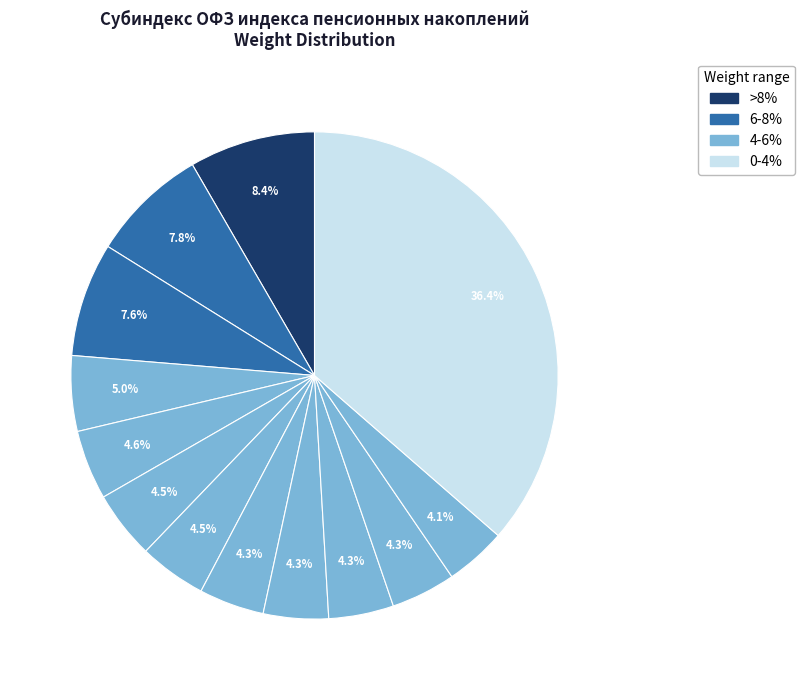

Is there a majority slice in this chart?

No